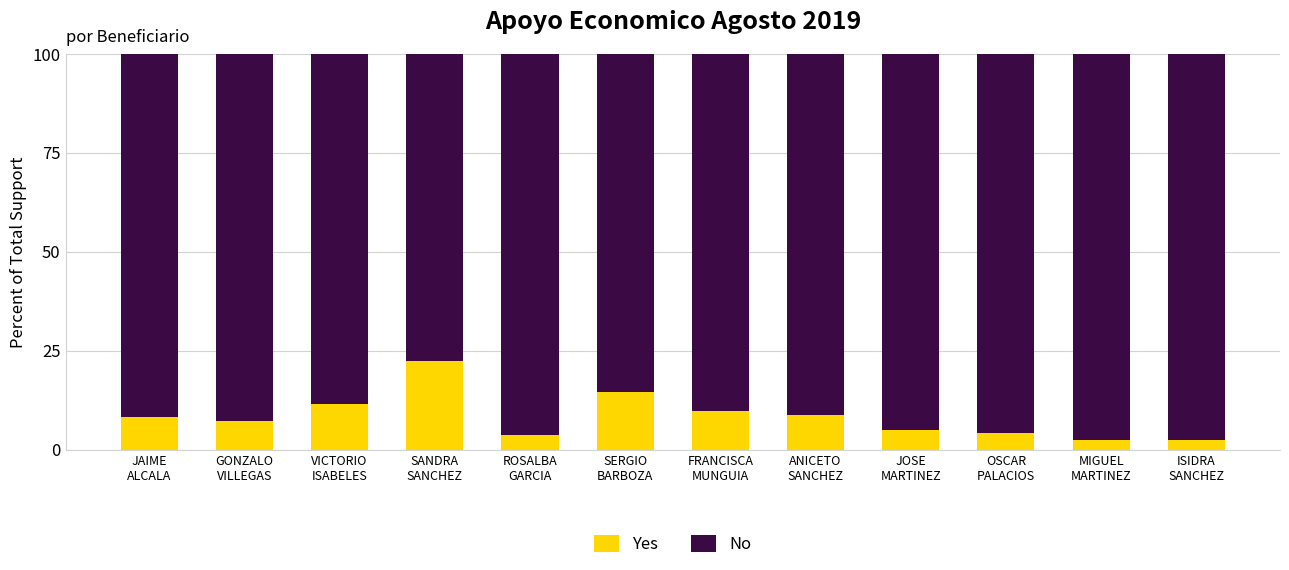

Count the number of categories in the chart.

12